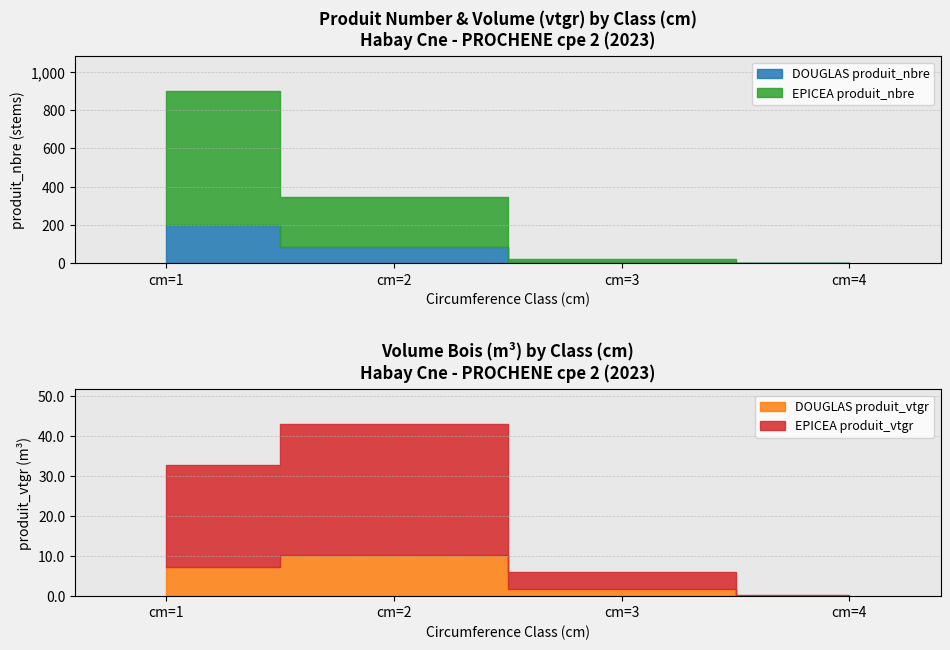

What is the difference between the second highest and second lowest values in the EPICEA produit_nbre series?

246.0